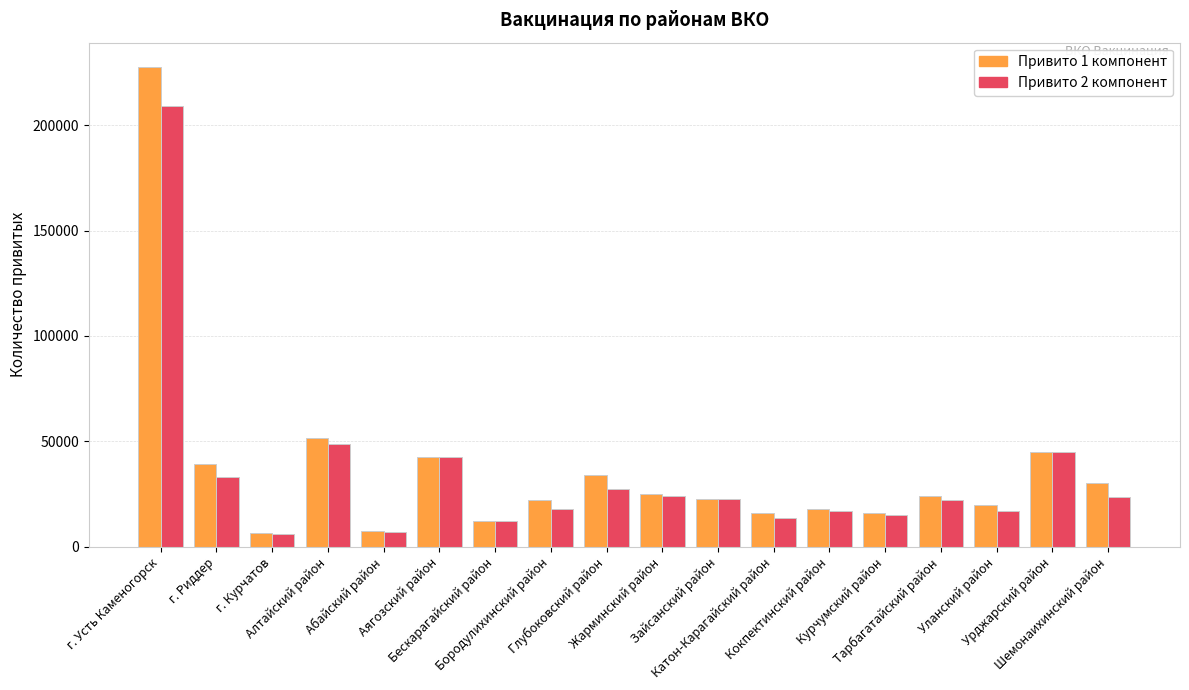

What is the sum of all Привито 2 компонент values?

605541